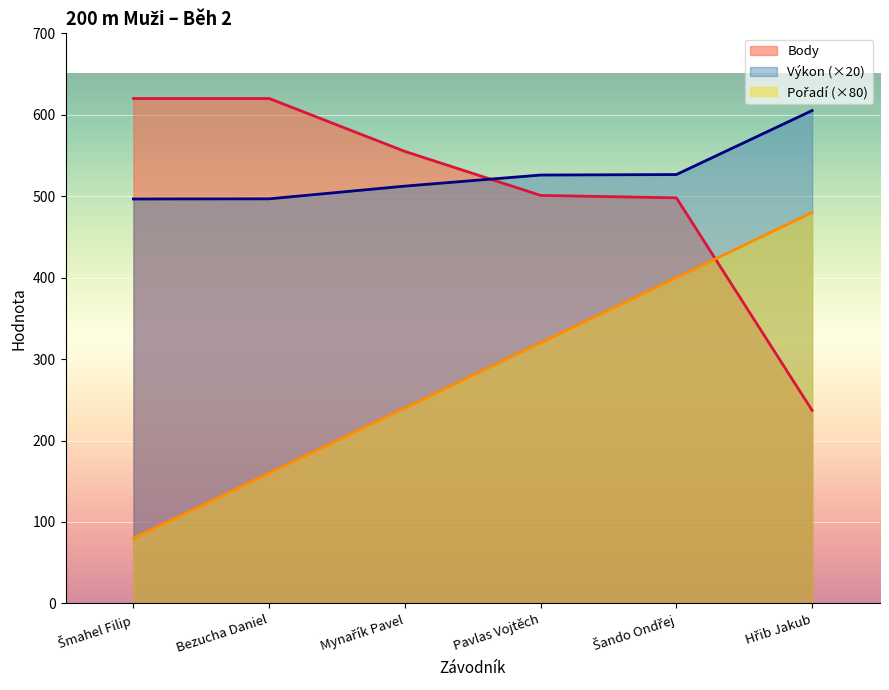

Read the Pořadí value at Šmahel Filip.

80.0